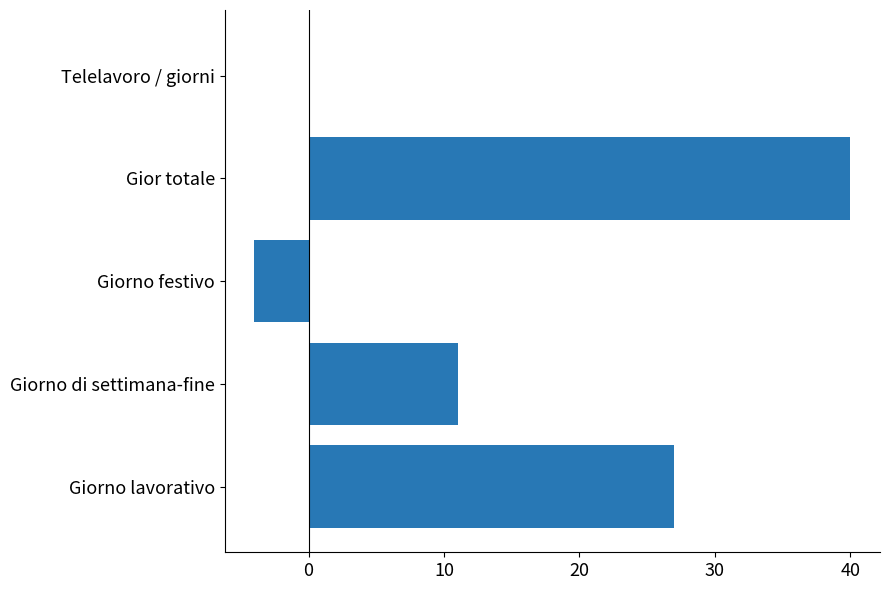

Reading top to bottom, extract all data points from this chart.

Telelavoro / giorni=0	Gior totale=40	Giorno festivo=-4	Giorno di settimana-fine=11	Giorno lavorativo=27